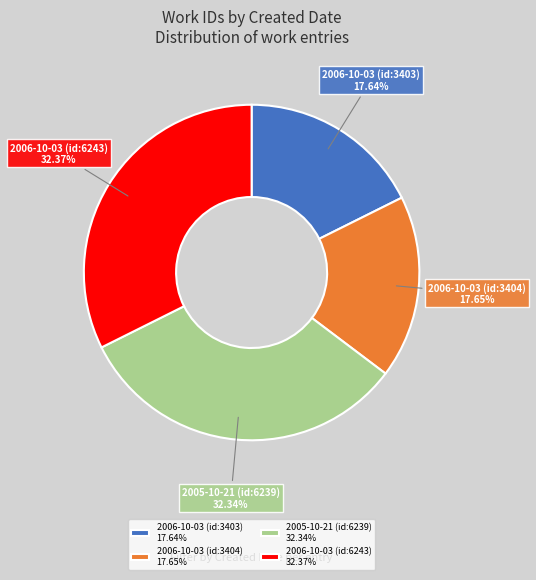

How many segments does this pie chart have?

4